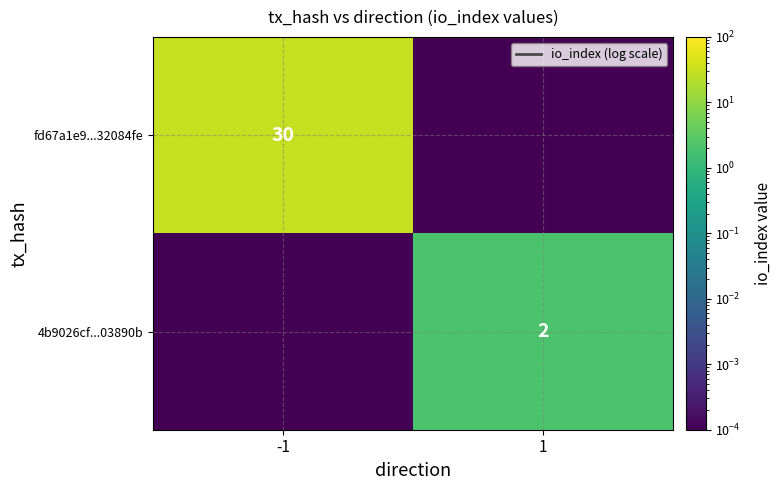

At which category is the sum across all series the highest?

-1